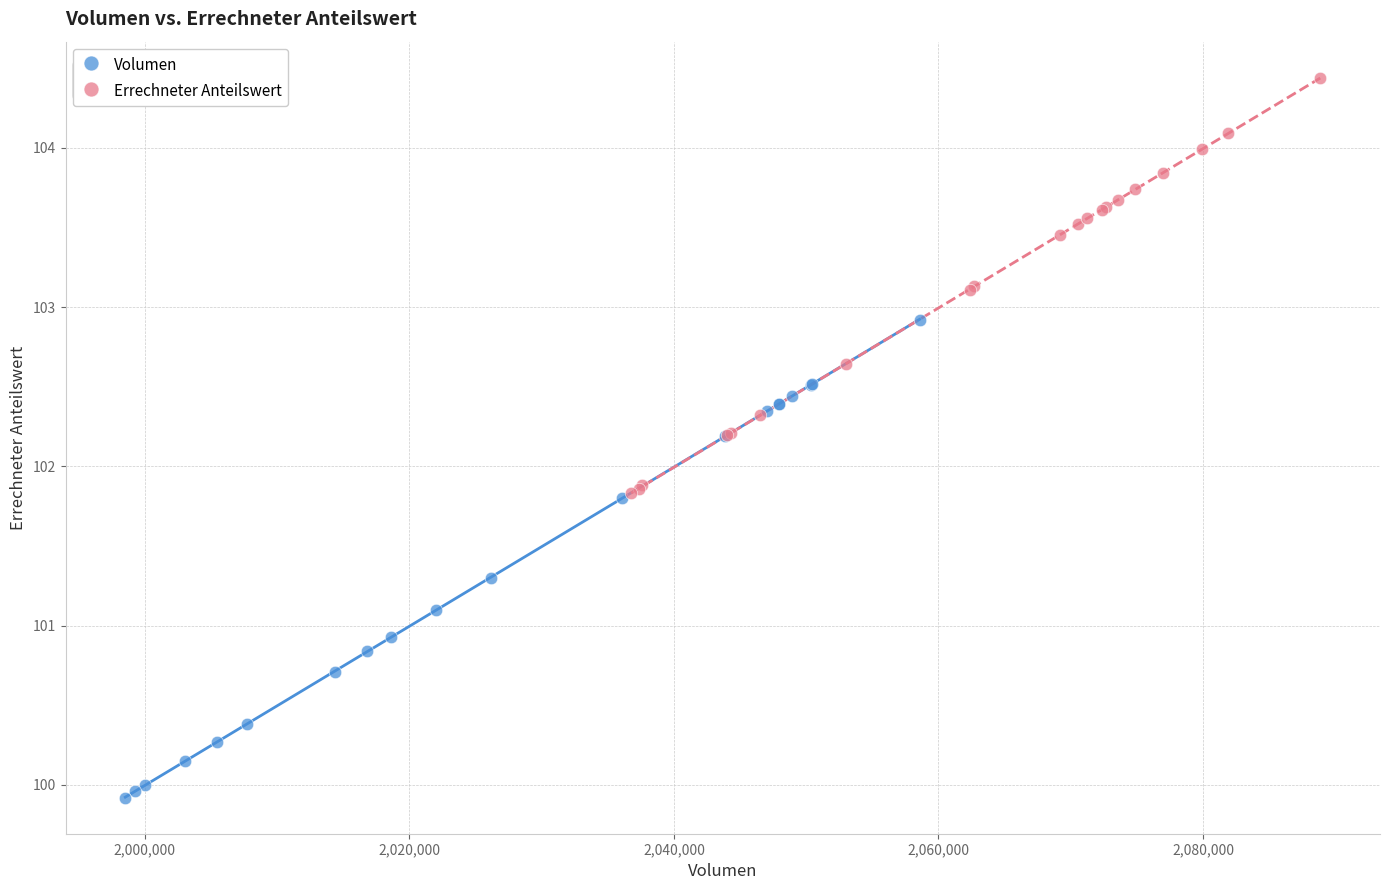

Which series contains the highest Y value?

Errechneter Anteilswert